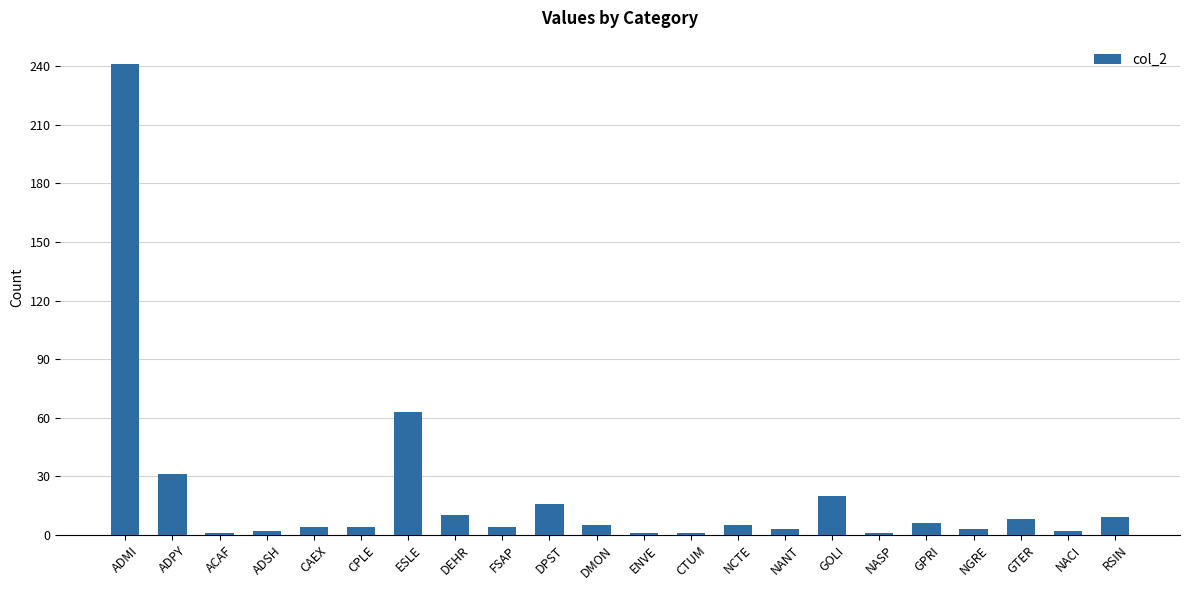

True or false: the data shows 5 at DMON.

True